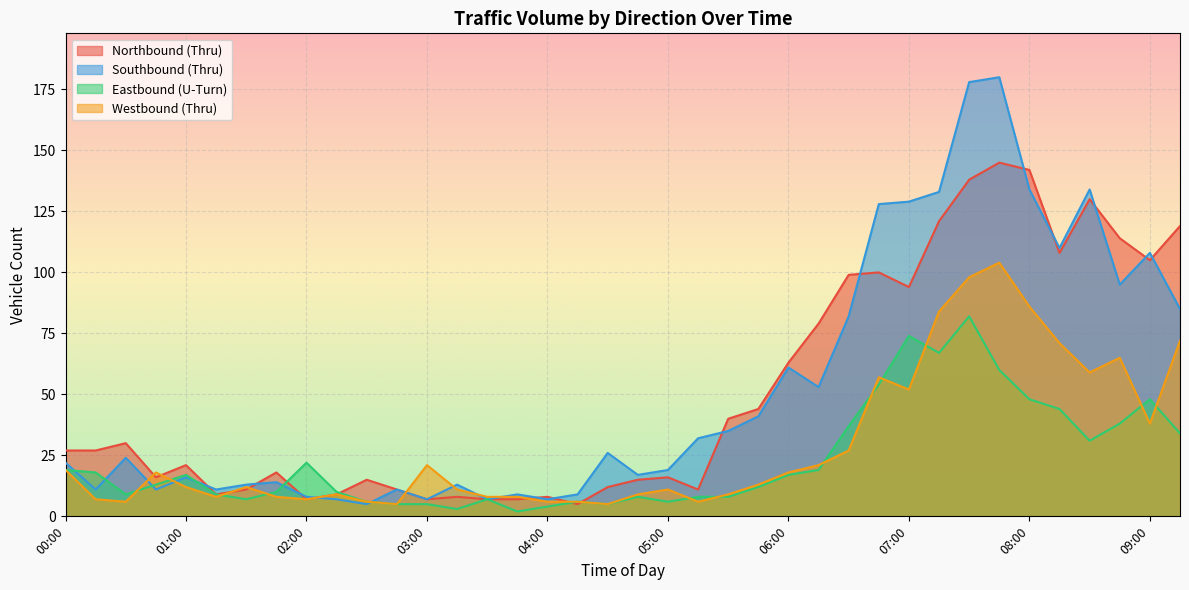

How many data points in Westbound (Thru) are above 12?

18